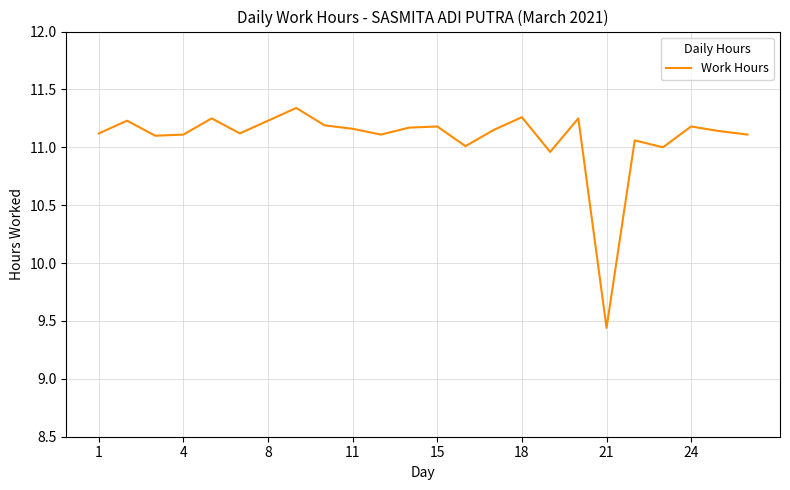

What is the difference between the maximum and minimum values?

1.9